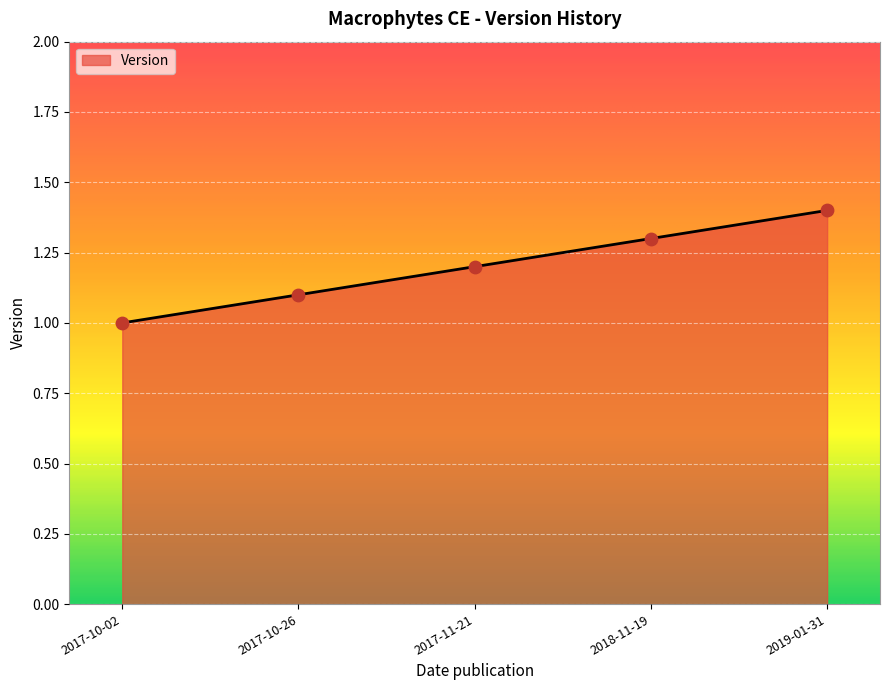

What is the change in value from 2017-10-26 to 2017-11-21?

+0.1